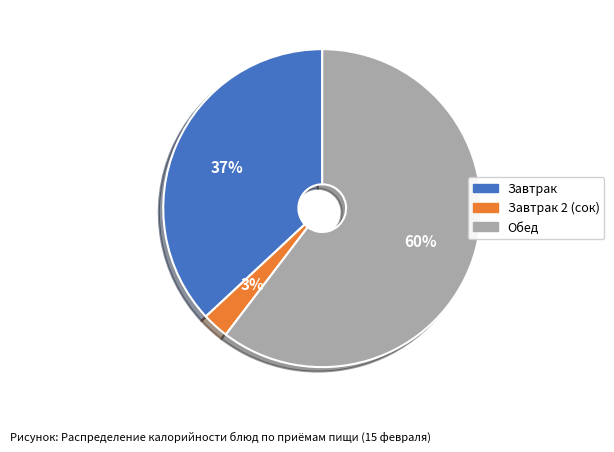

Is there a majority slice in this chart?

Yes